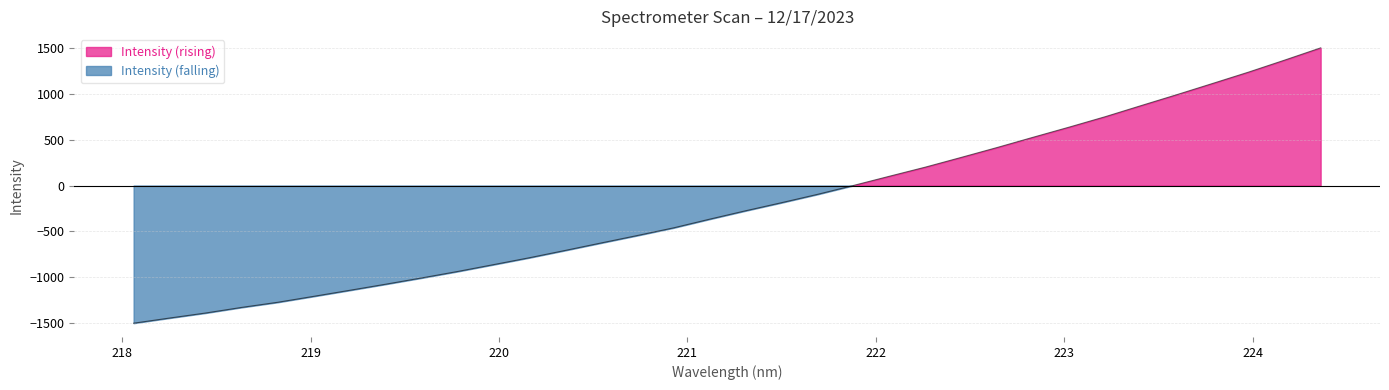

What position from the left is 224.3616?

34